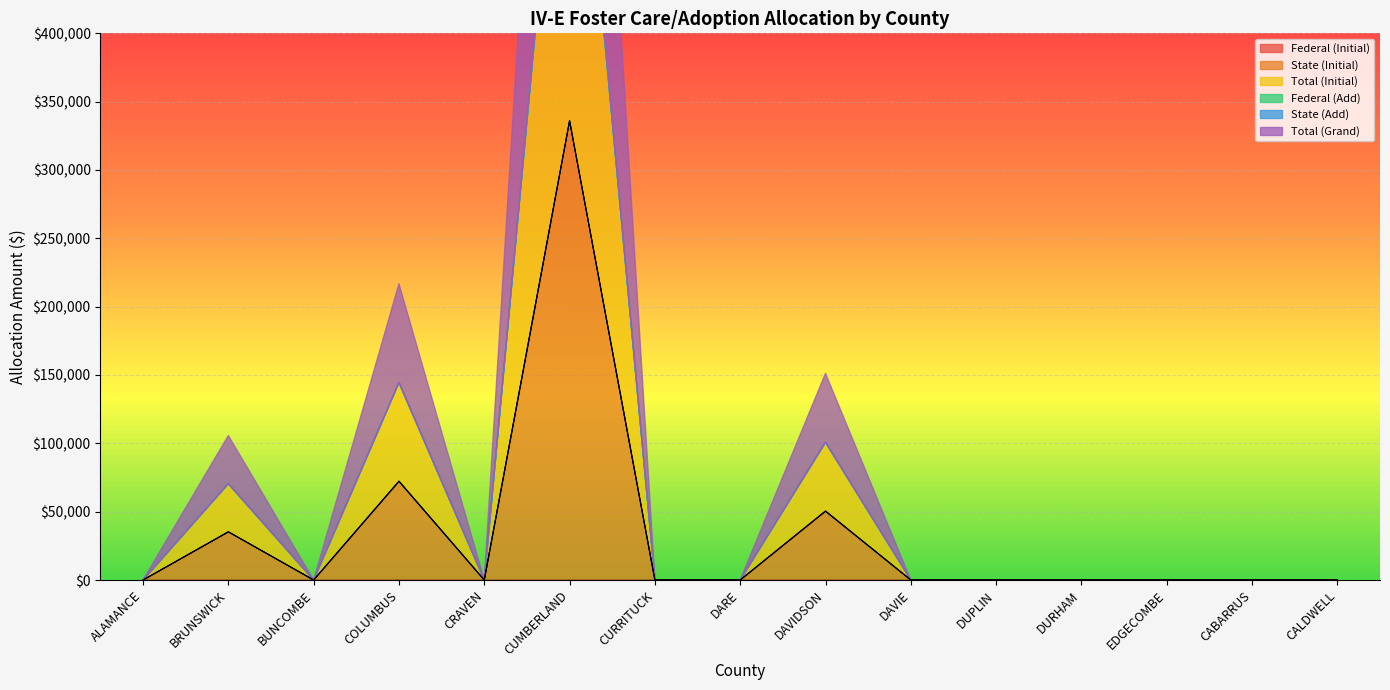

True or false: Total (Grand) has a value of 0 at DAVIE.

True